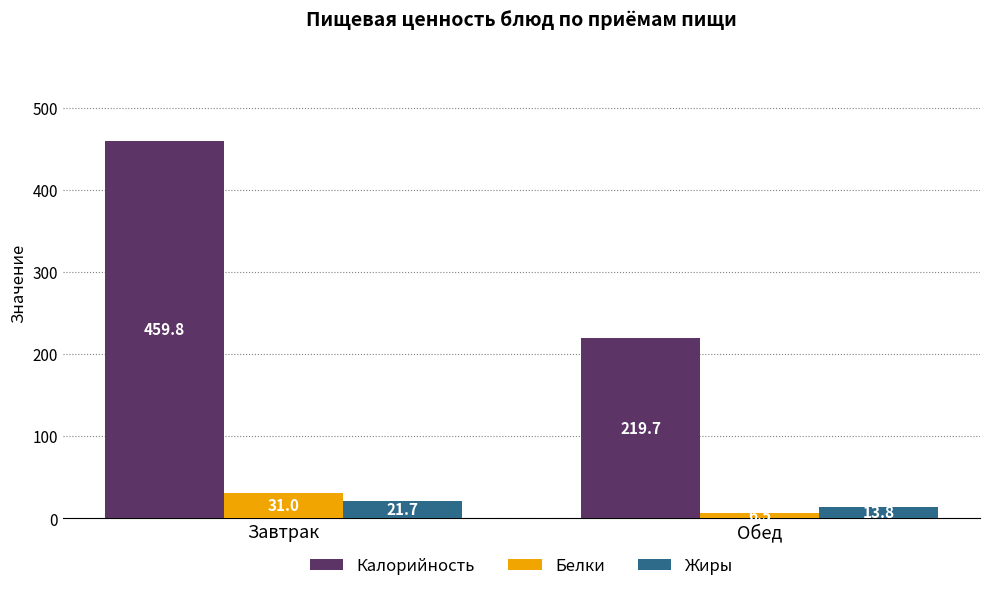

What position from the left is Обед?

2